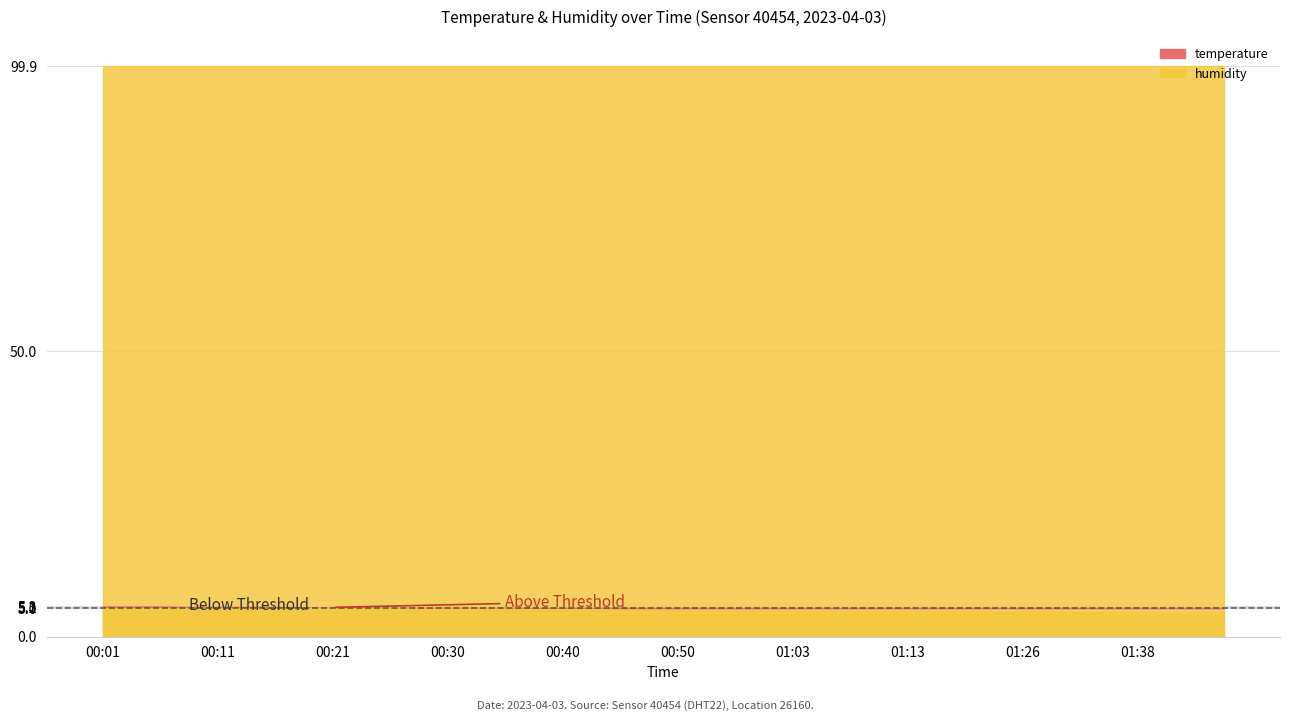

List the series in order of their peak value, highest first.

humidity, temperature